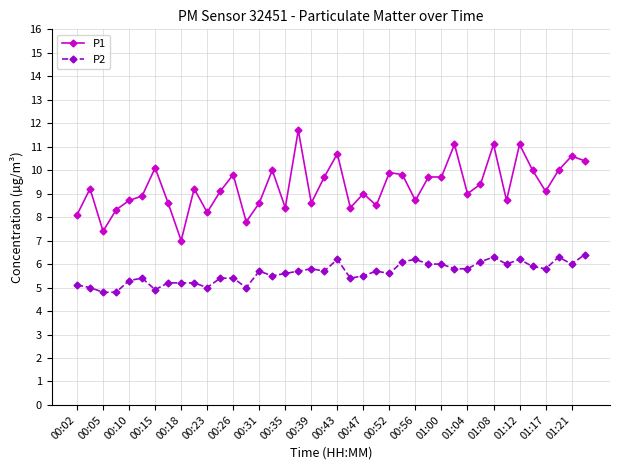

What is the sum of all P1 values?

372.4